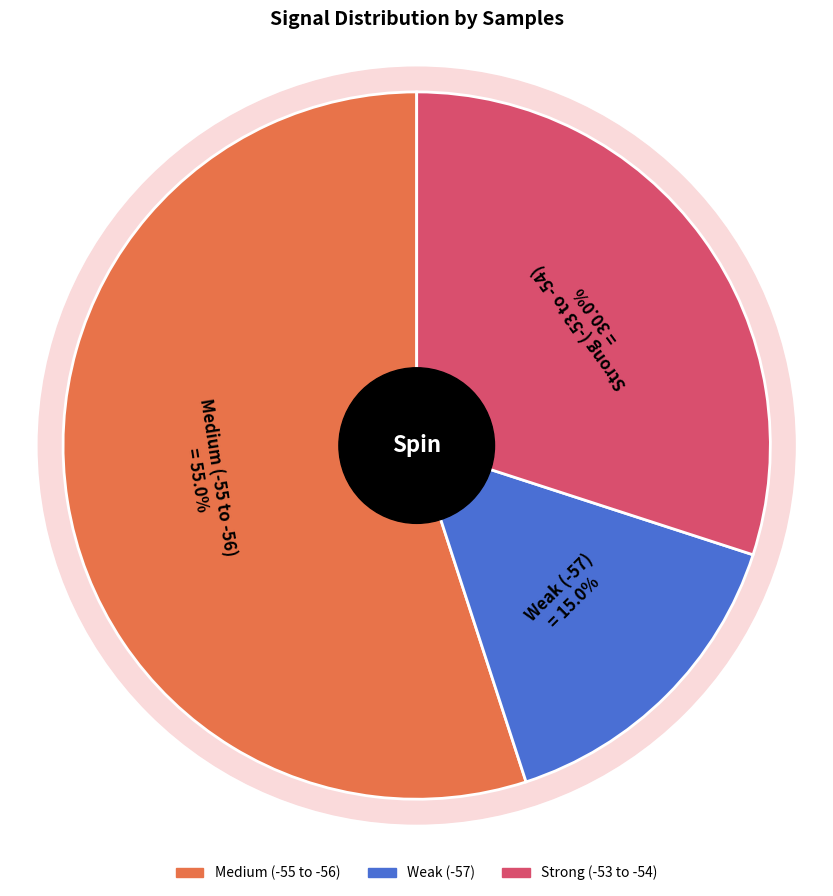

The -56 slice represents 11% of the pie. True or false?

False